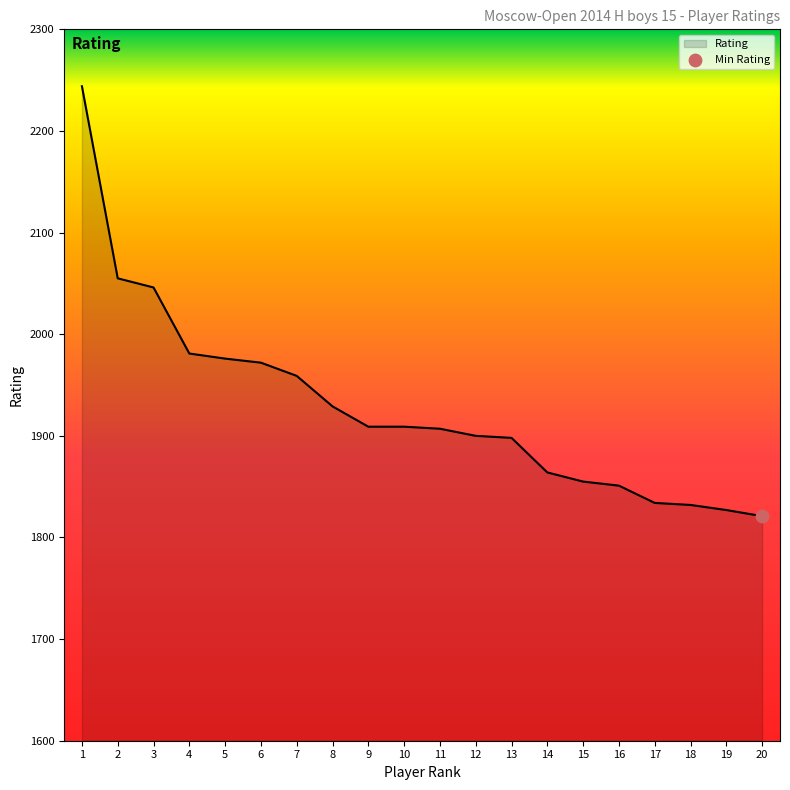

Which has a higher value, 18 or 8?

8